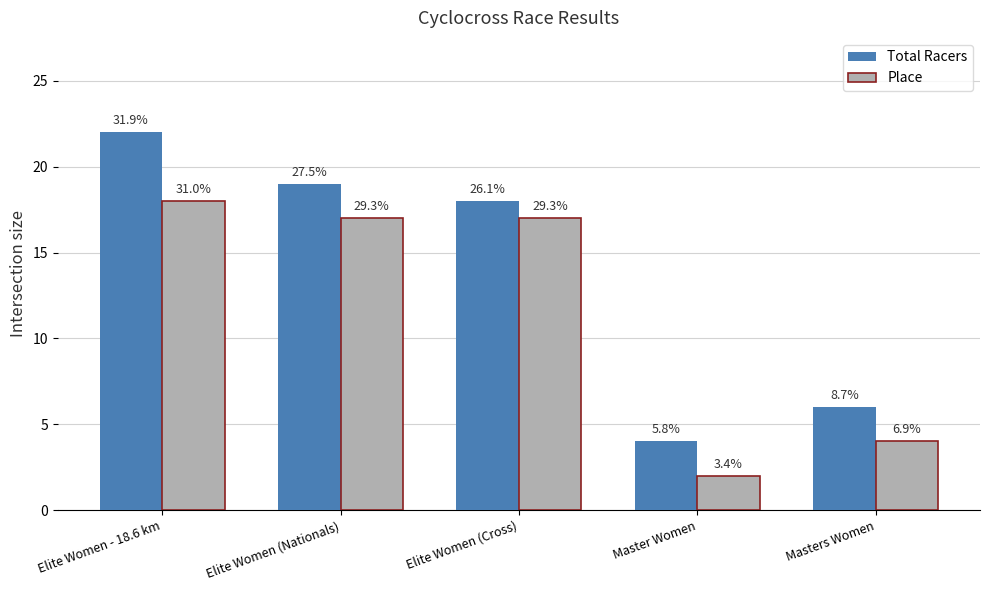

Are the bars horizontal?

No